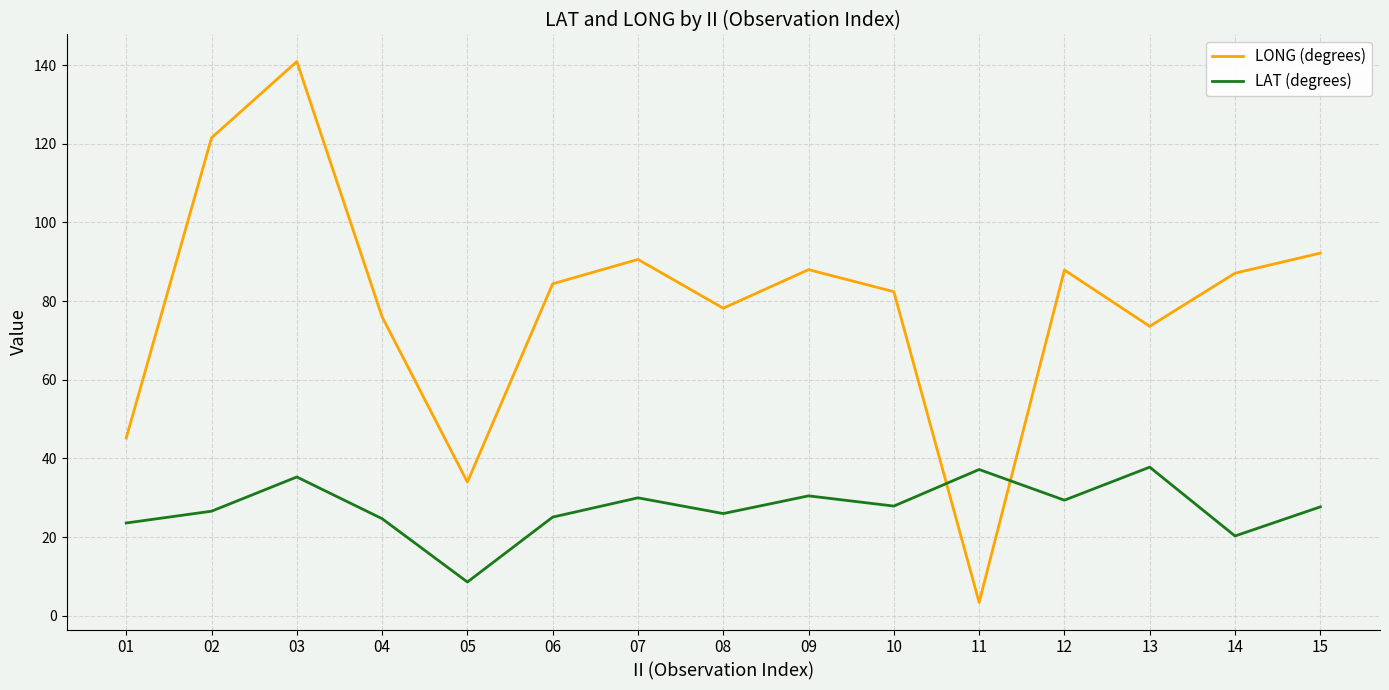

The value of LAT (degrees) at 06 is 16.5. True or false?

False